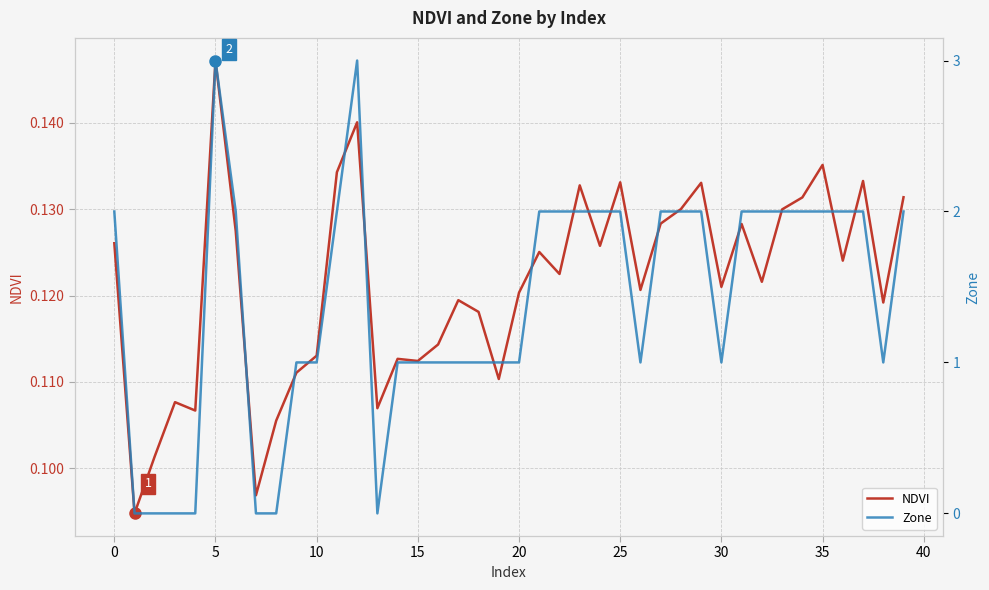

What is the label of the 10th point from the right?

30